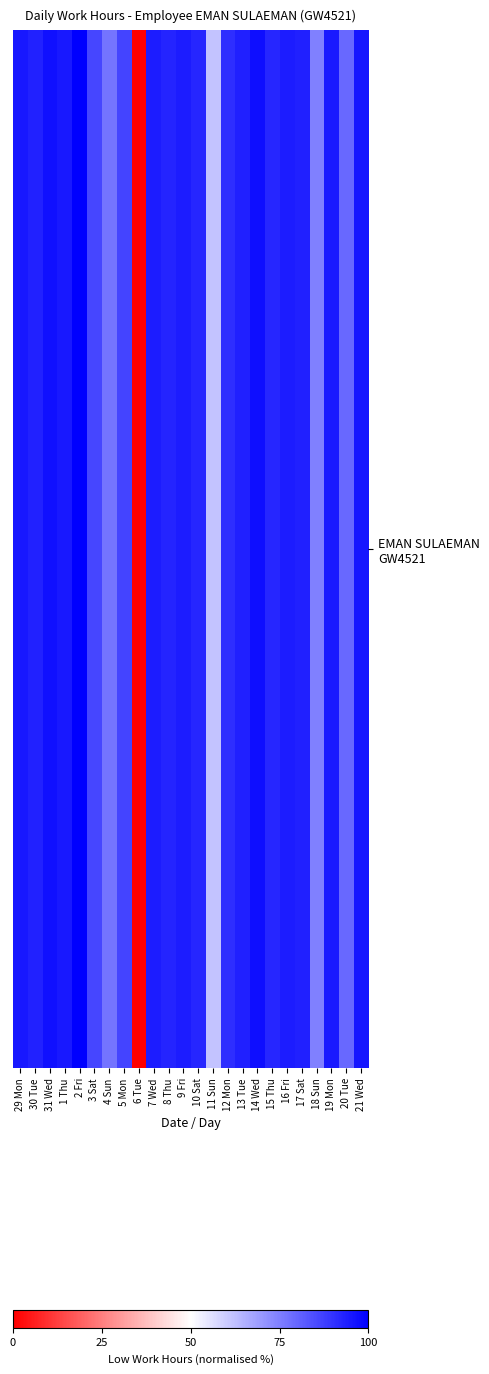

Where does the data first go above 93?

29 Mon